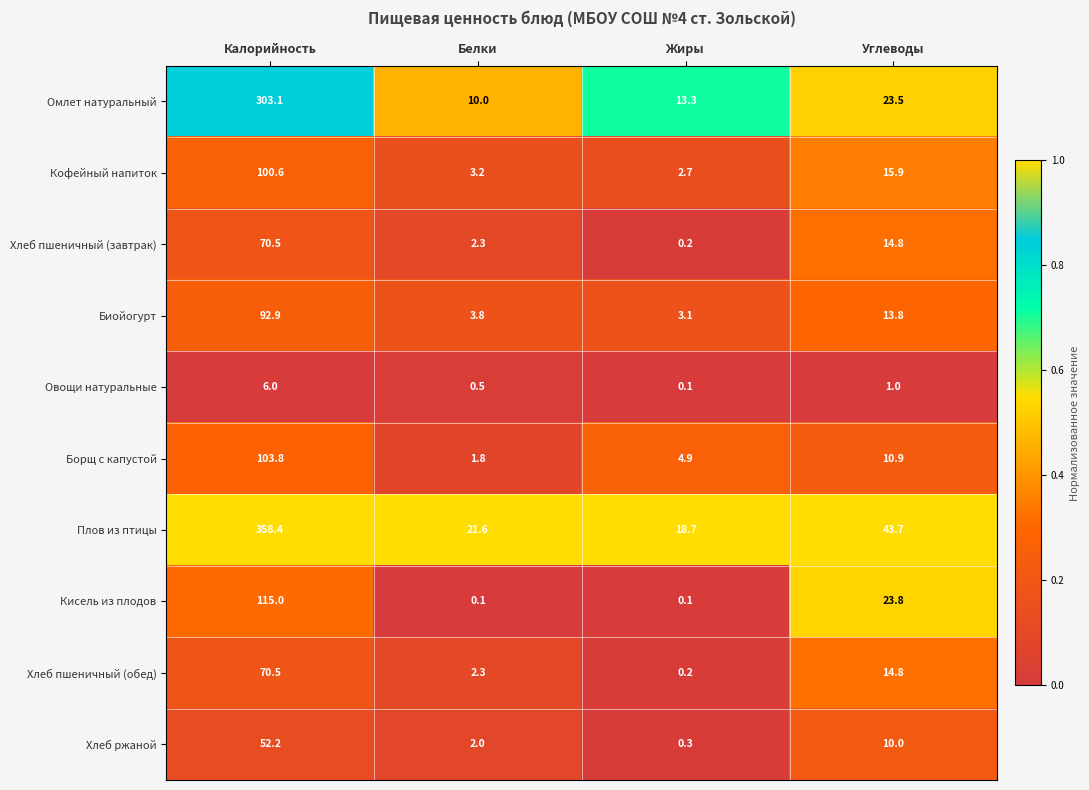

Which series has the widest spread of values?

Плов из птицы